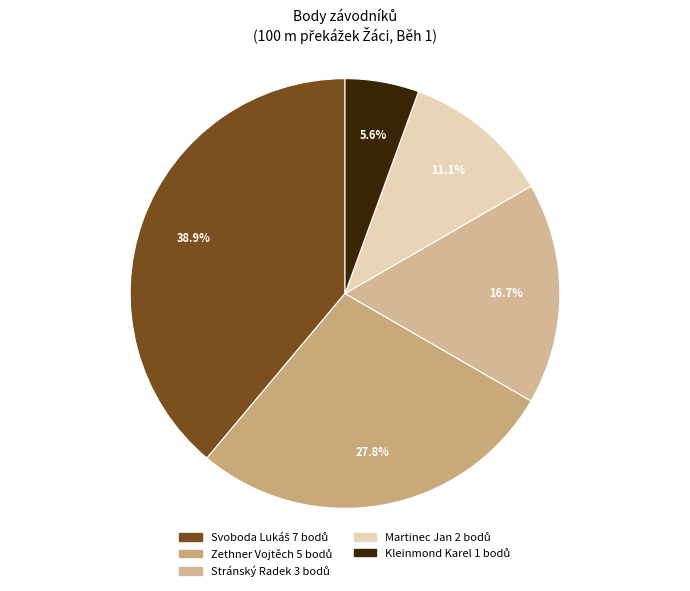

Count the number of slices in the pie.

5